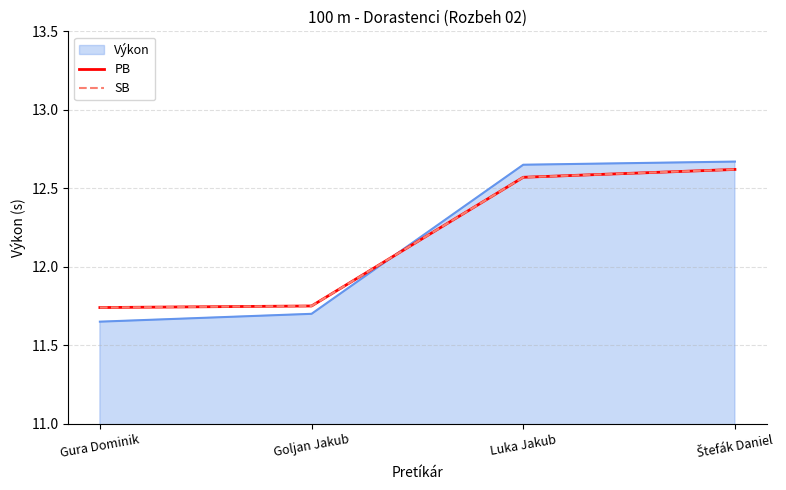

Which label corresponds to the smallest value in the chart?

Gura Dominik